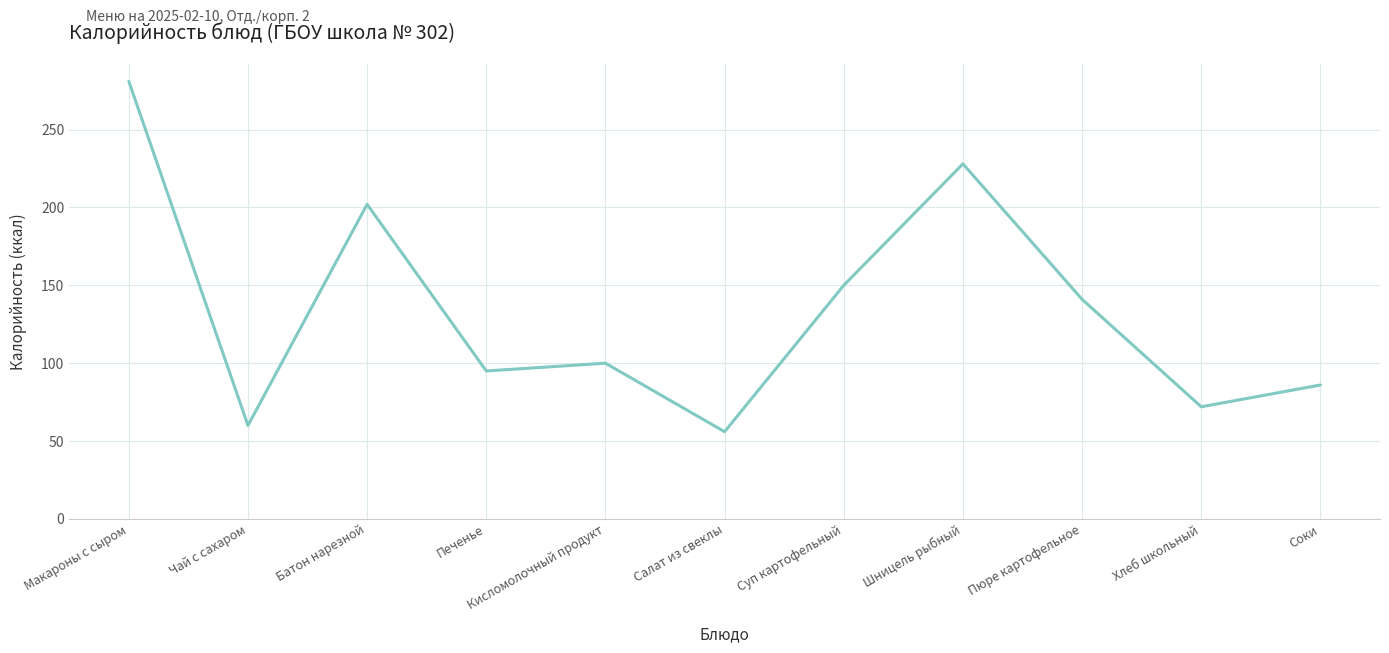

At which category does the data reach its first local peak?

Батон нарезной